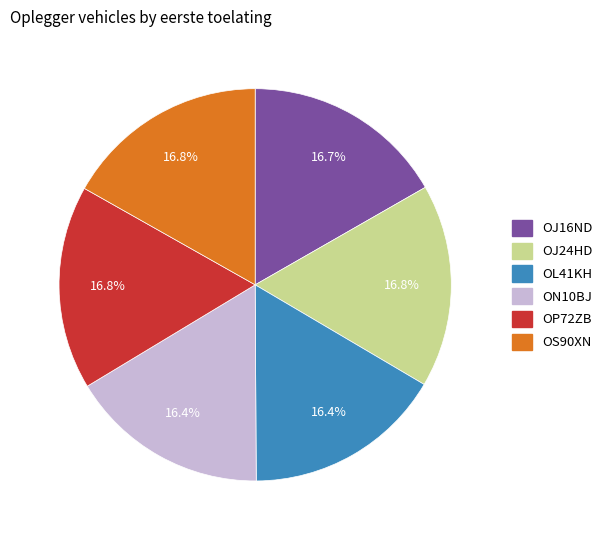

Is OJ16ND the majority of the pie?

No